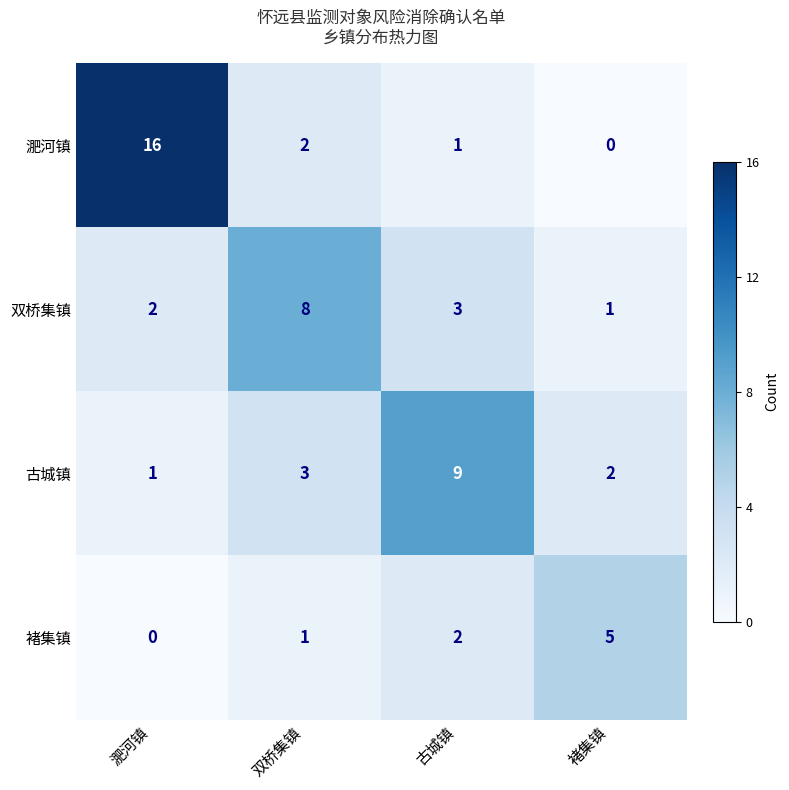

Rank the series by their maximum value, from lowest to highest.

褚集镇, 双桥集镇, 古城镇, 淝河镇